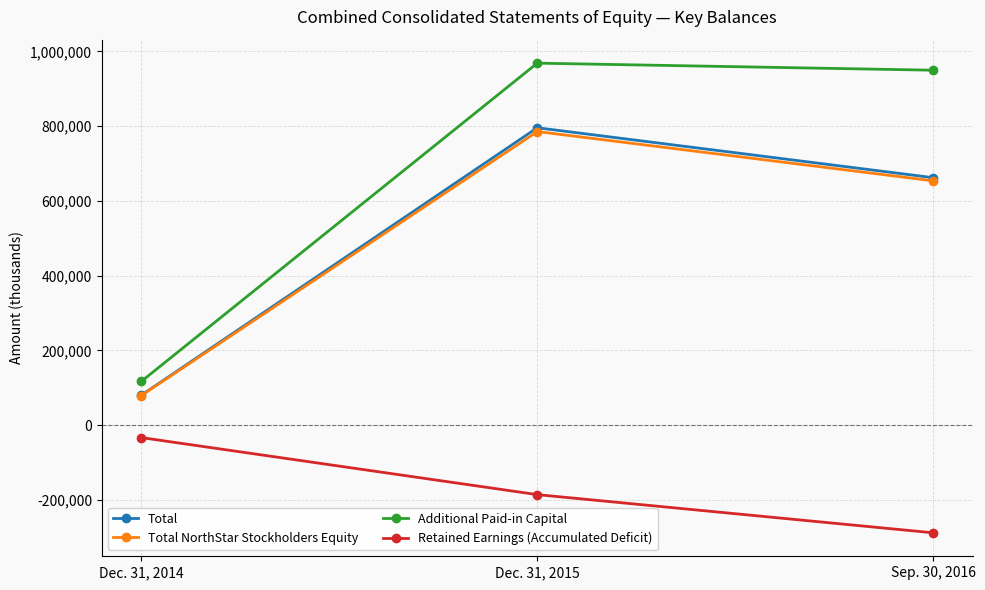

What is the maximum value shown in the chart?

968662